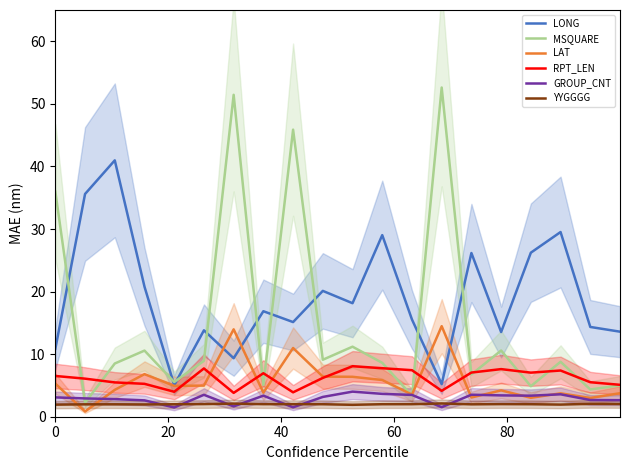

What is the maximum value shown in the chart?

52.6